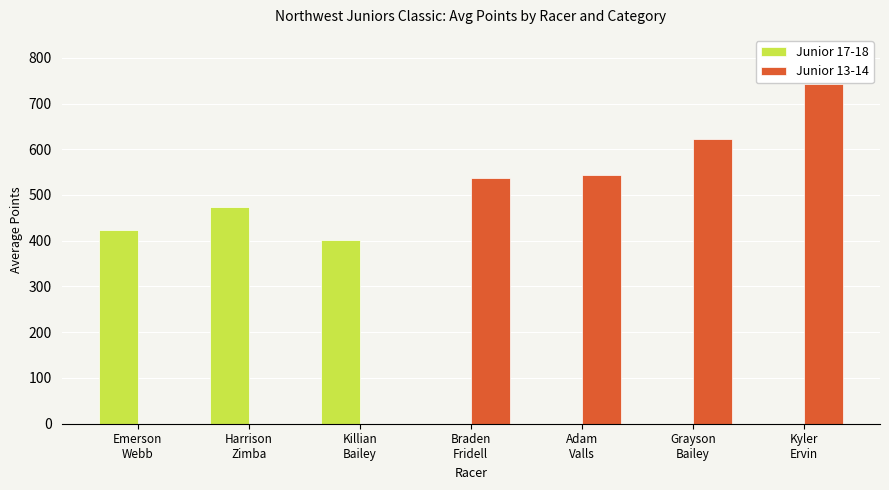

Reading left to right, what are all the values shown in this chart?

Junior 17-18: 424.2	473.6	402.2	0.0	0.0	0.0	0.0
Junior 13-14: 0.0	0.0	0.0	537.0	542.9	623.5	742.9